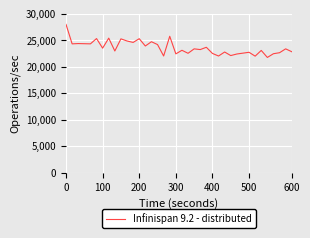

What is the maximum value shown in the chart?

27972